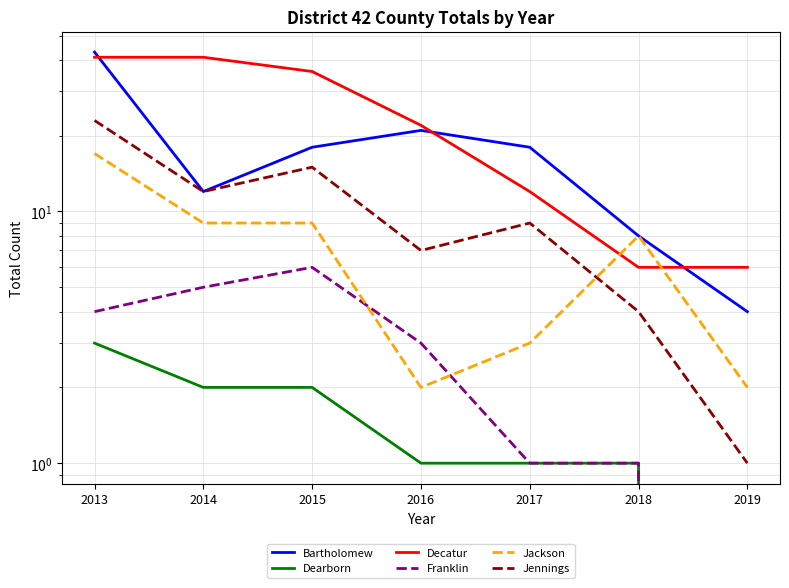

How many interior local peaks does the Jennings series have?

2